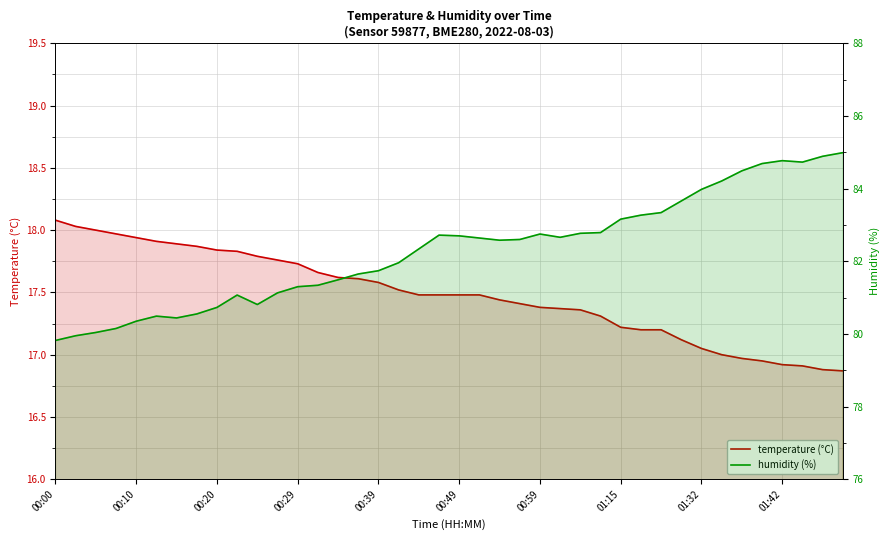

At how many categories does at least one series exceed 55?

40